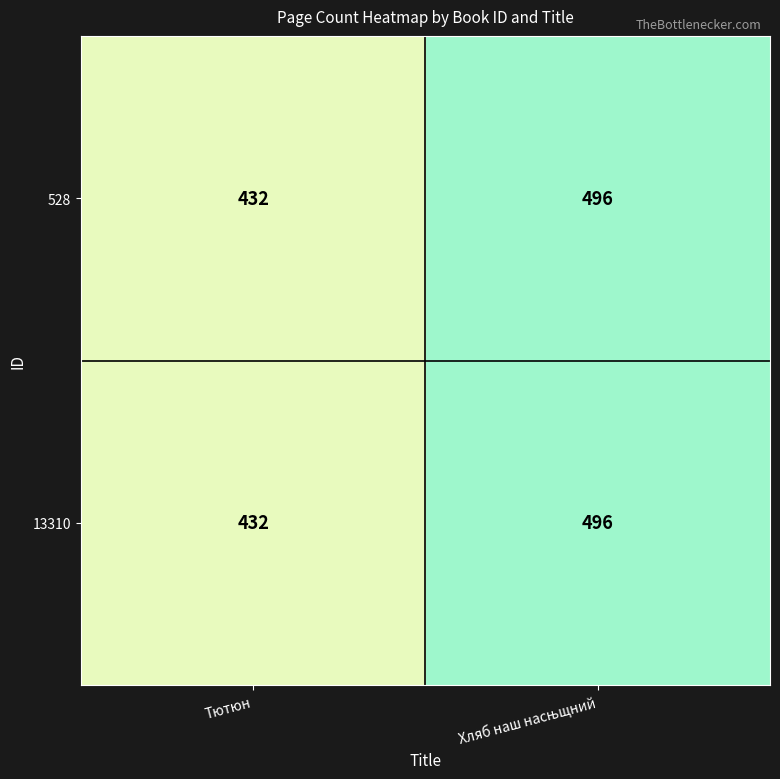

What is the difference between the maximum and minimum values in the 13310 series?

64